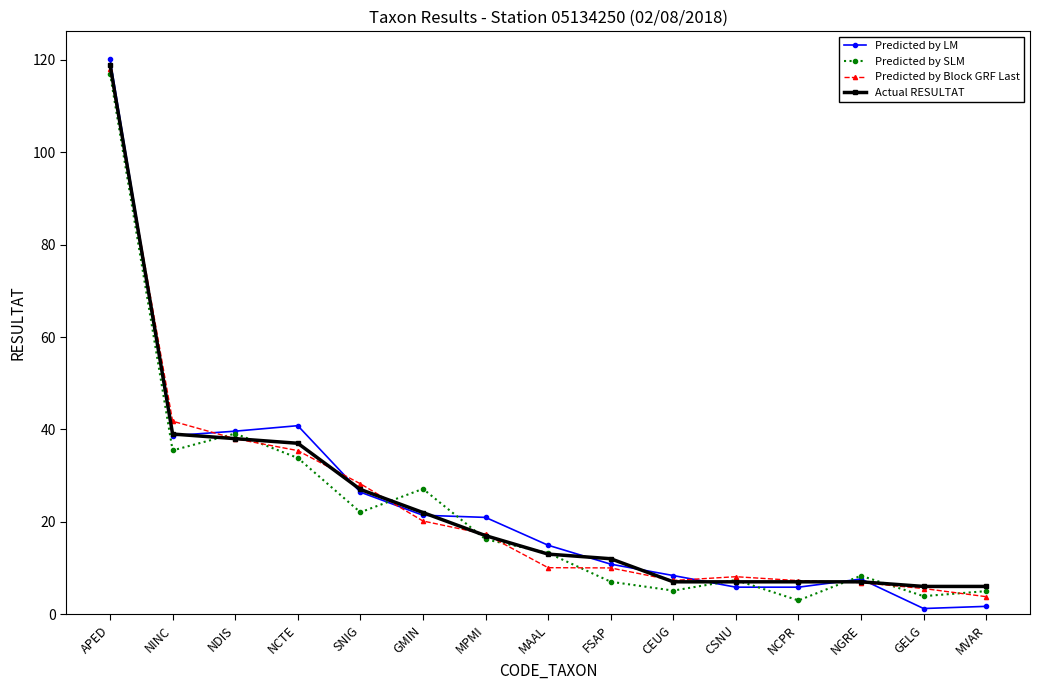

Which series changed the most between FSAP and CEUG?

Actual RESULTAT